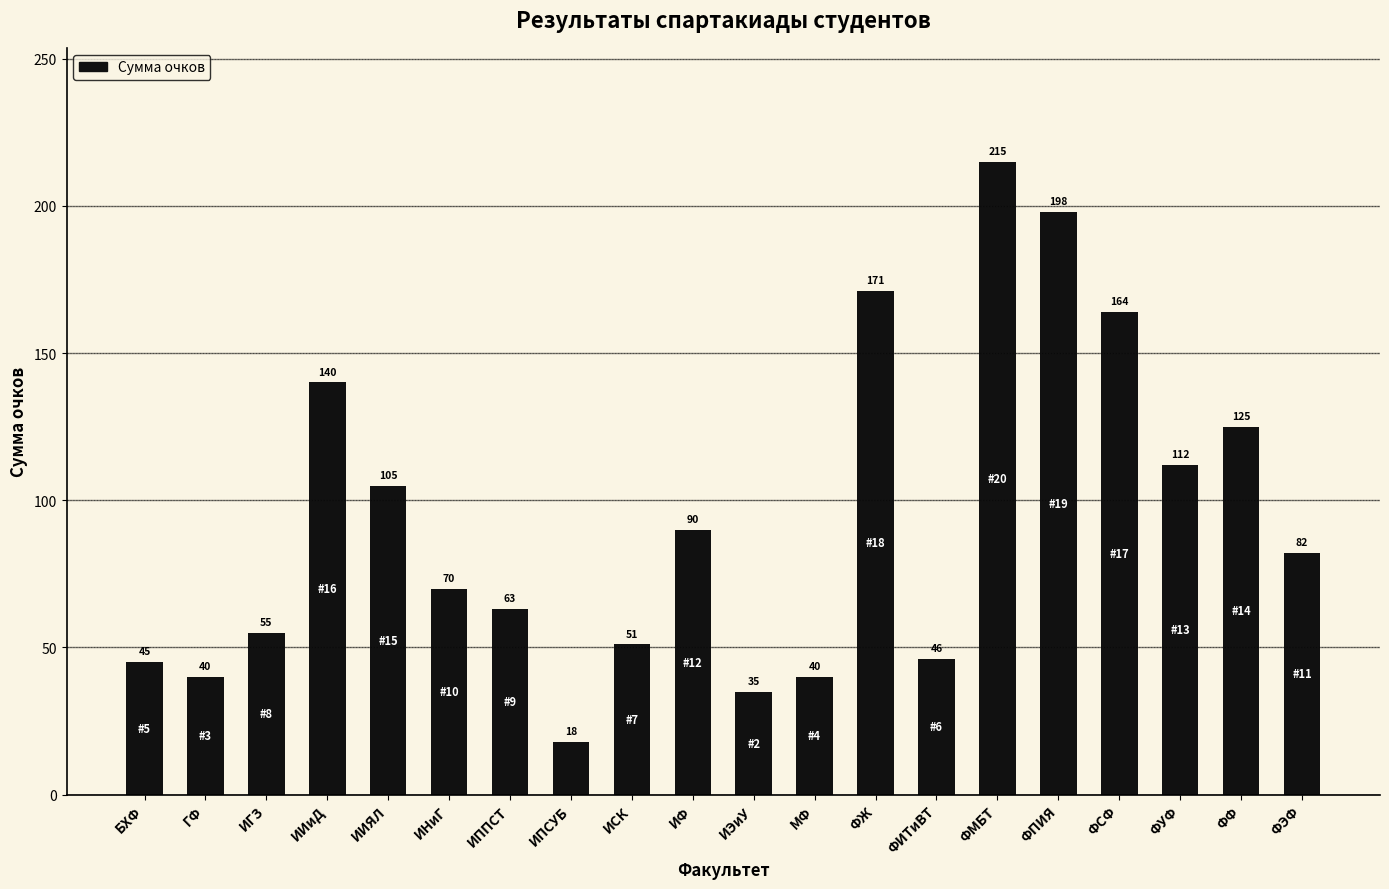

What is the label of the 7th bar from the left?

ИППСТ